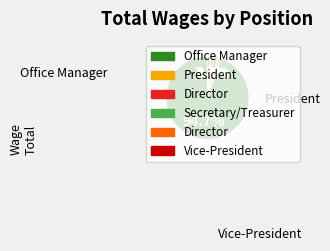

Is there a majority slice in this chart?

Yes